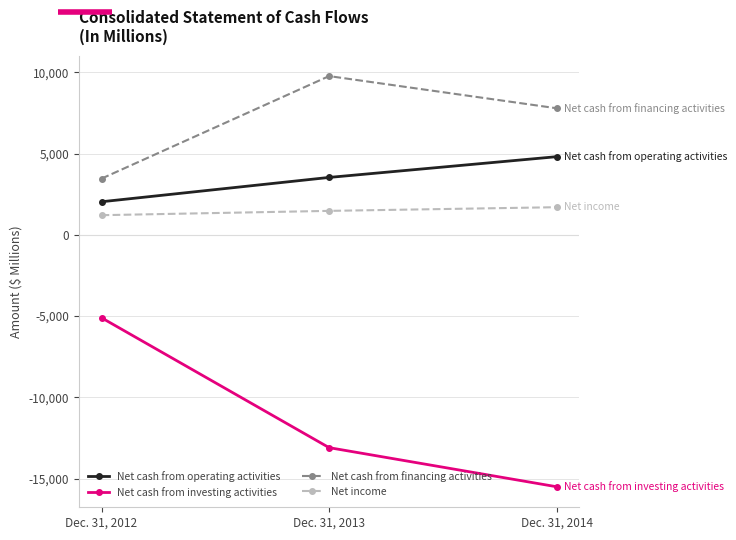

Reading left to right, what are all the values shown in this chart?

Net cash from operating activities: 2041	3538	4815
Net cash from investing activities: -5102	-13096	-15503
Net cash from financing activities: 3466	9776	7796
Net income: 1214	1479	1705